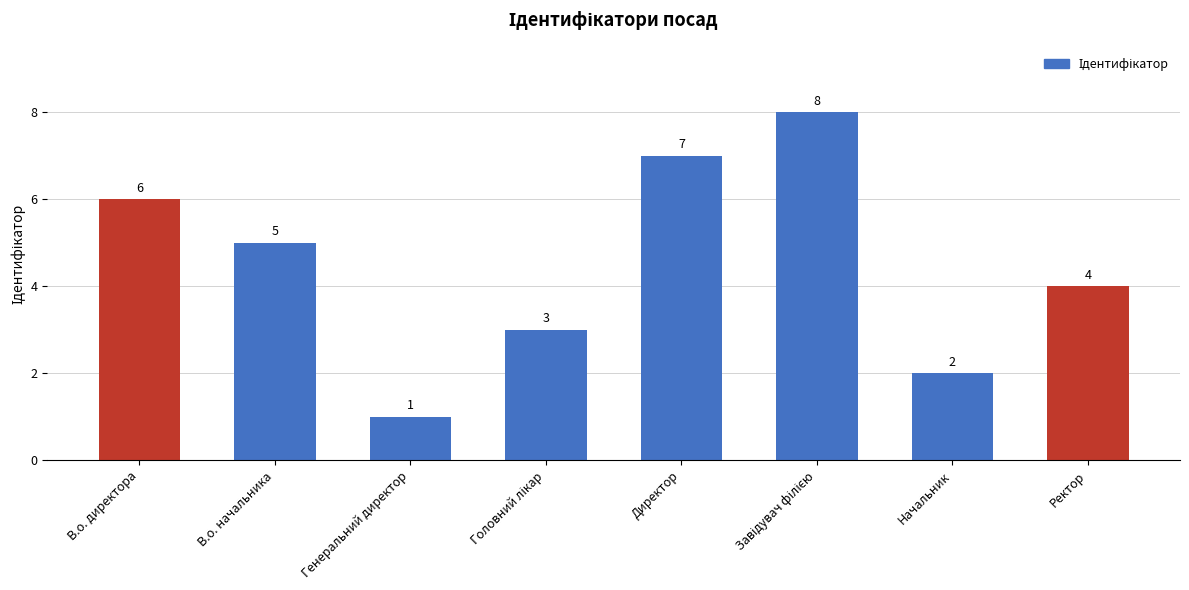

What position from the right is Директор?

4